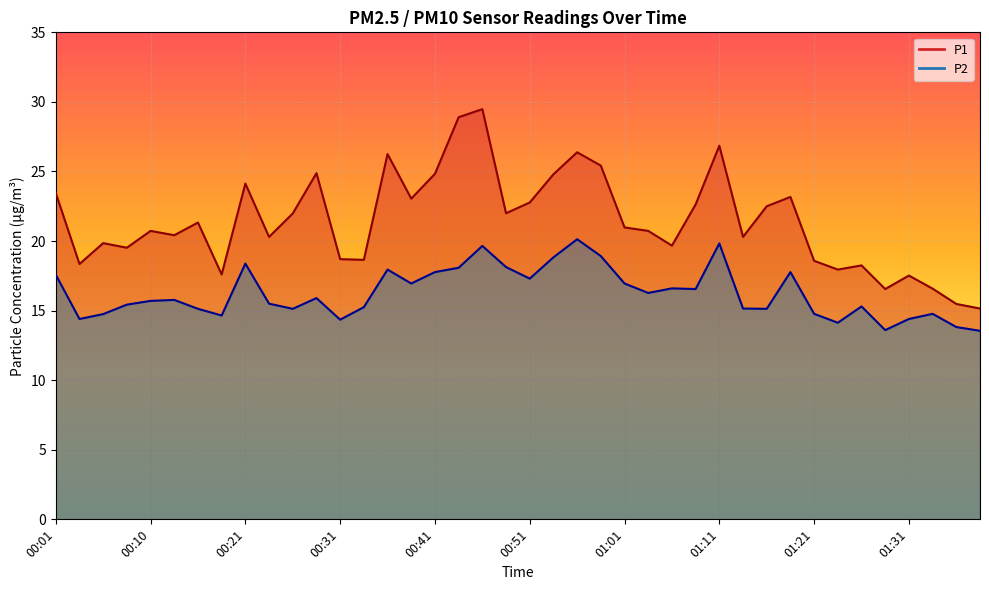

List the series in order of their peak value, highest first.

P1, P2